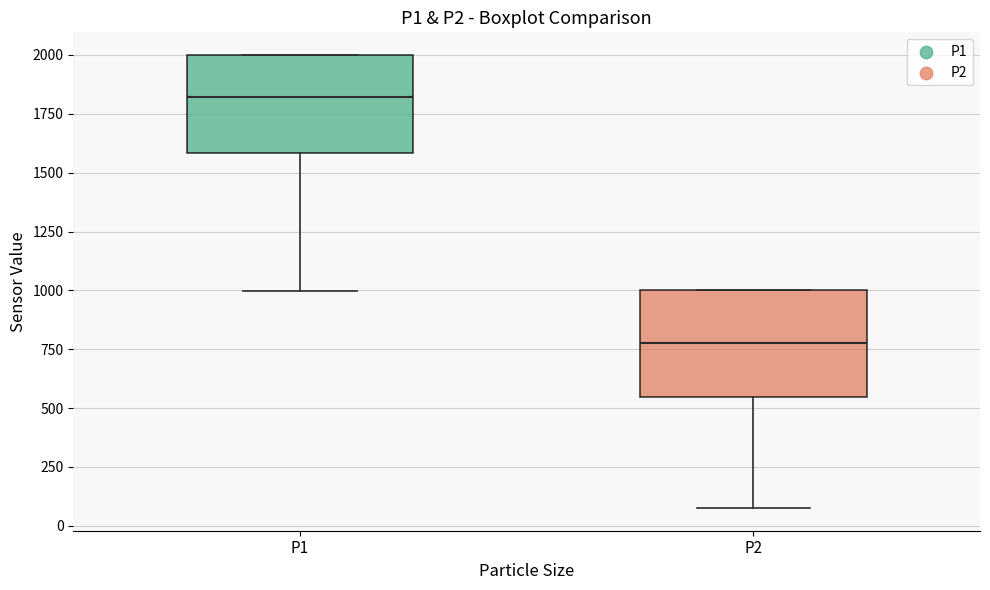

Which box has the lowest median line?

P2